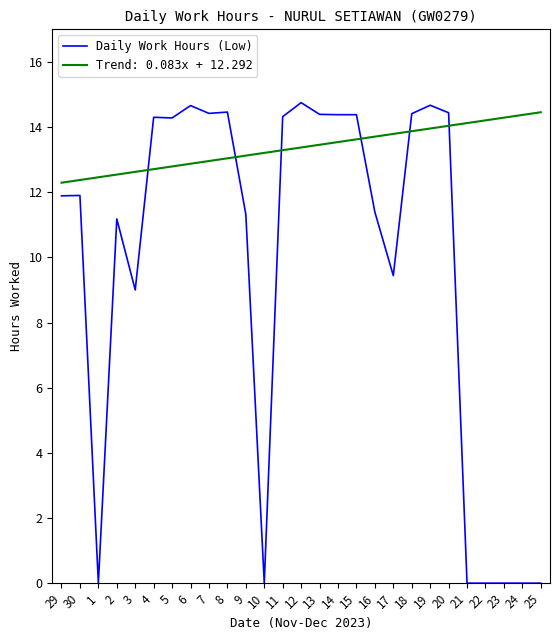

What is the difference between the Trend: 0.083x + 12.292 values at 13 and 2?

0.9